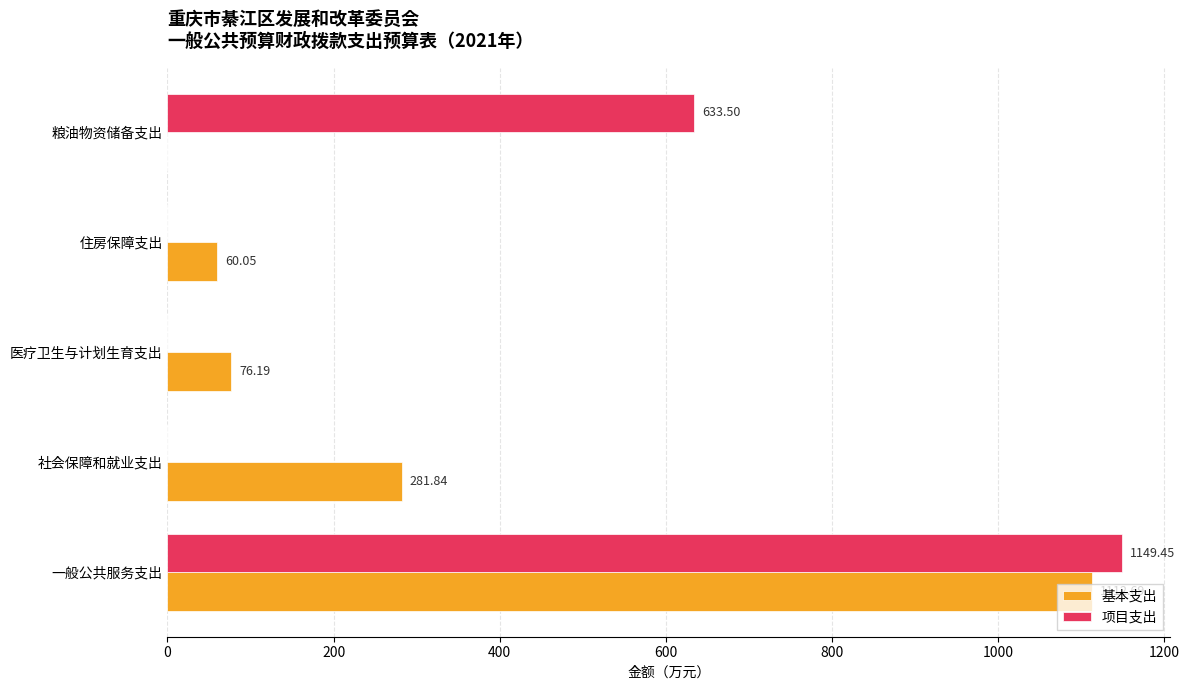

How many data points in 基本支出 are above 76?

3